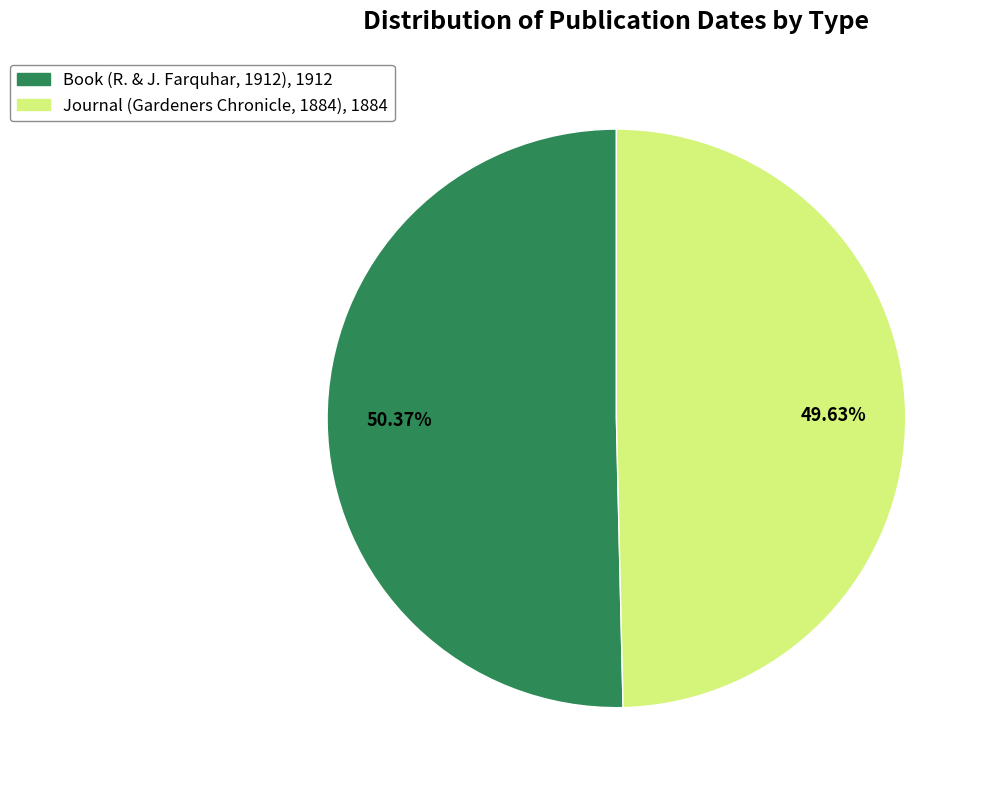

What is the largest slice in the pie chart?

Book (R. & J. Farquhar, 1912)